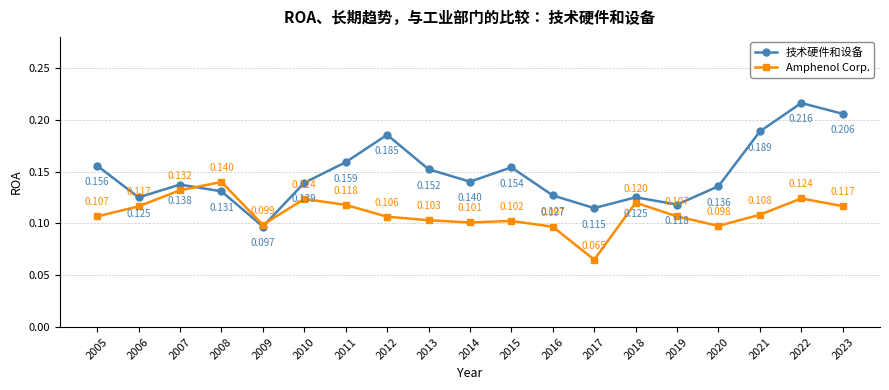

Where is the first local maximum for 技术硬件和设备?

2007